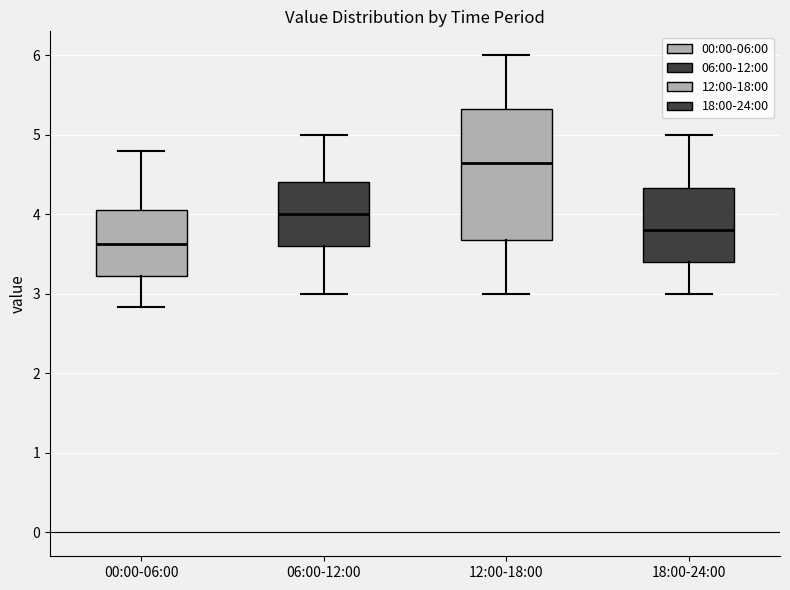

Which box's median line is the lowest?

00:00-06:00